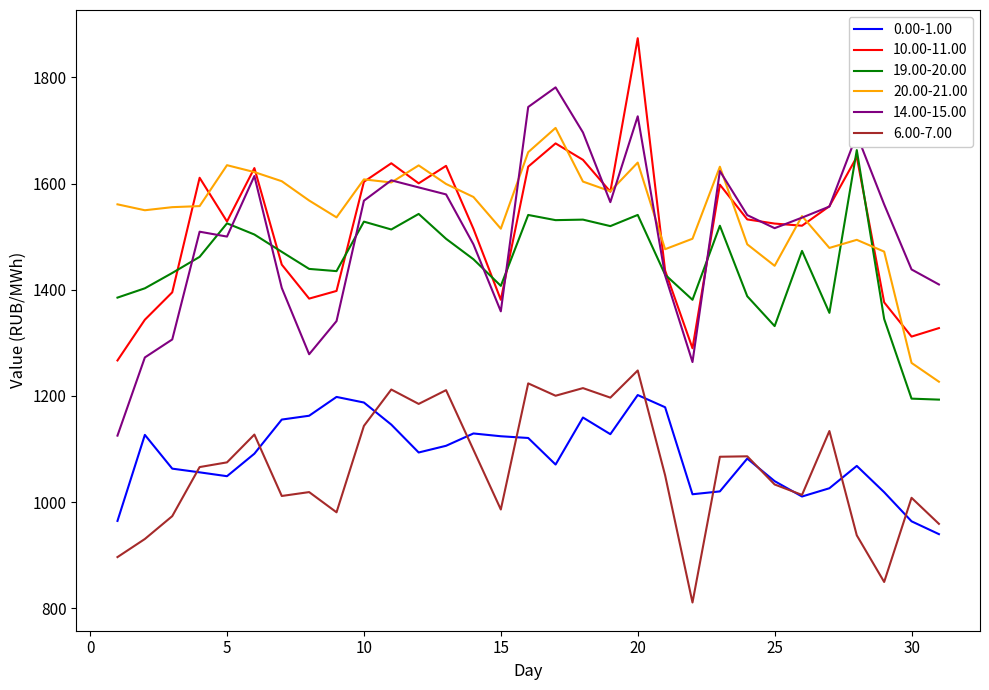

Which series has the widest spread of values?

14.00-15.00